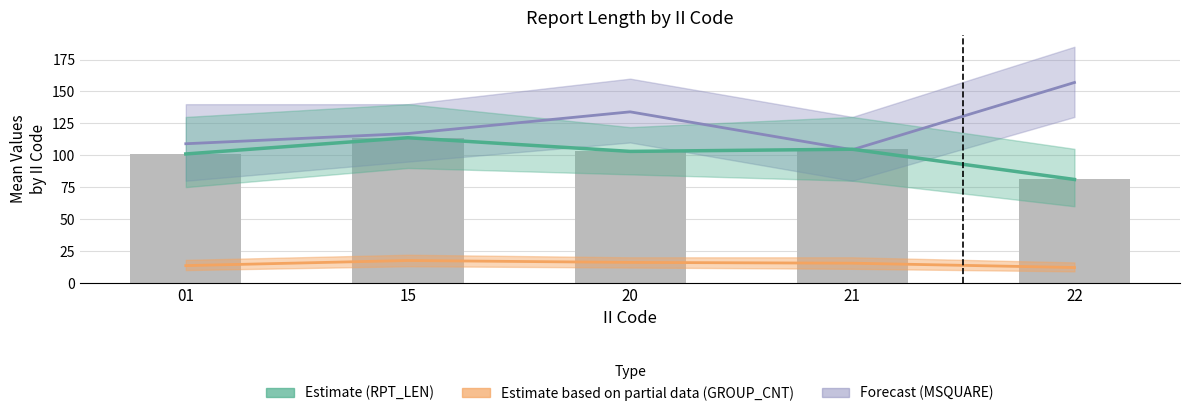

Rank the categories by value from lowest to highest.

22, 01, 20, 21, 15